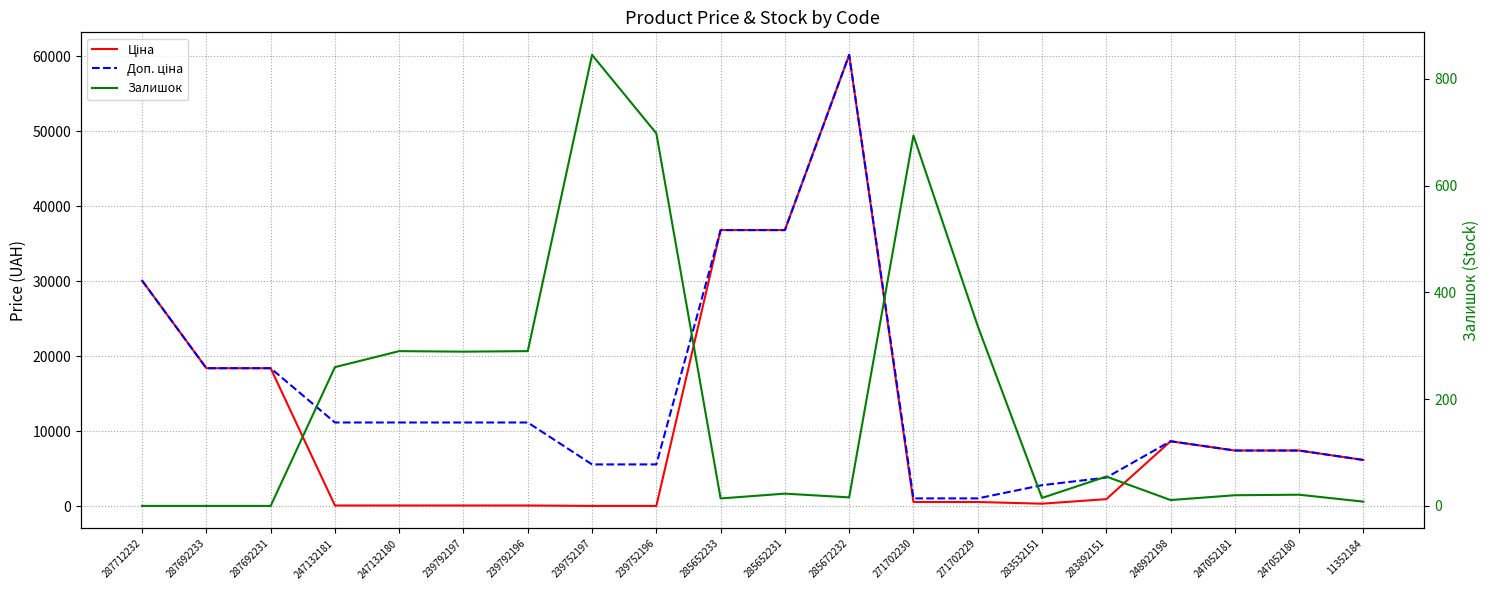

Does the chart have visible grid lines?

Yes